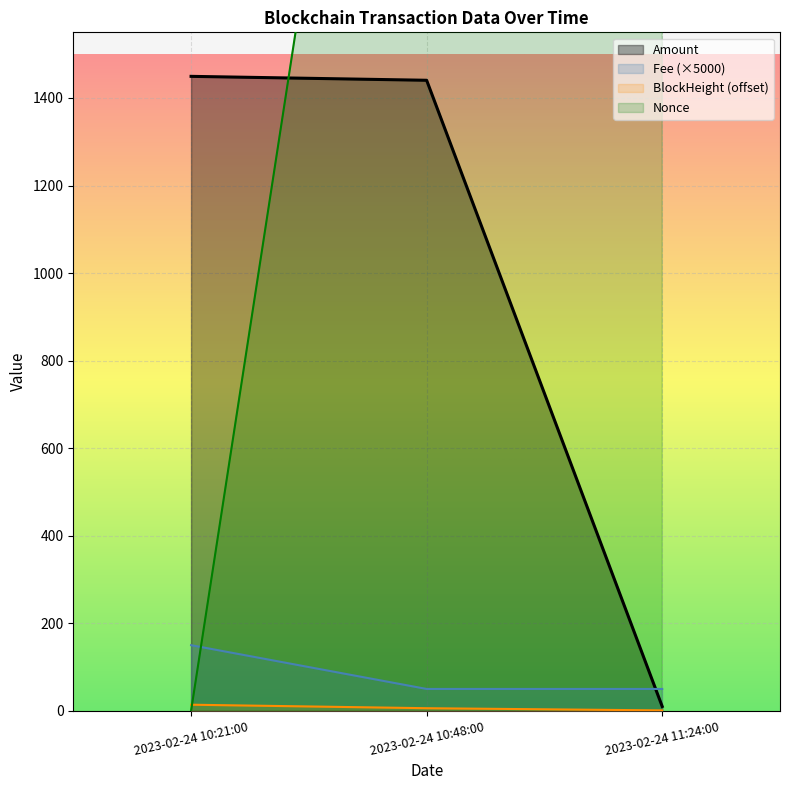

At how many categories does at least one series exceed 222?

3